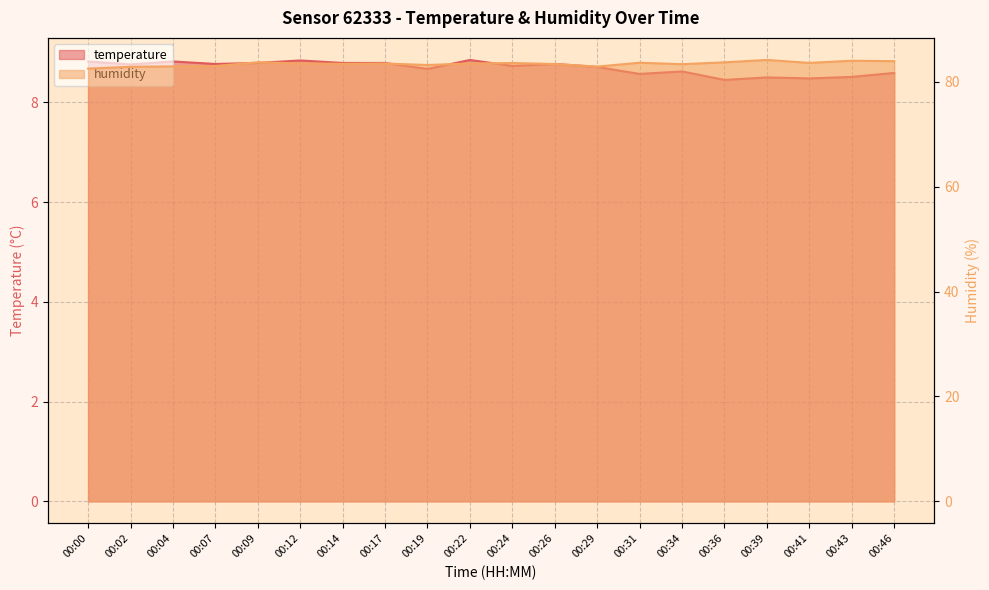

List the labels in order of humidity value, largest first.

00:39, 00:43, 00:46, 00:09, 00:36, 00:31, 00:41, 00:24, 00:12, 00:22, 00:17, 00:14, 00:26, 00:34, 00:19, 00:07, 00:04, 00:29, 00:02, 00:00